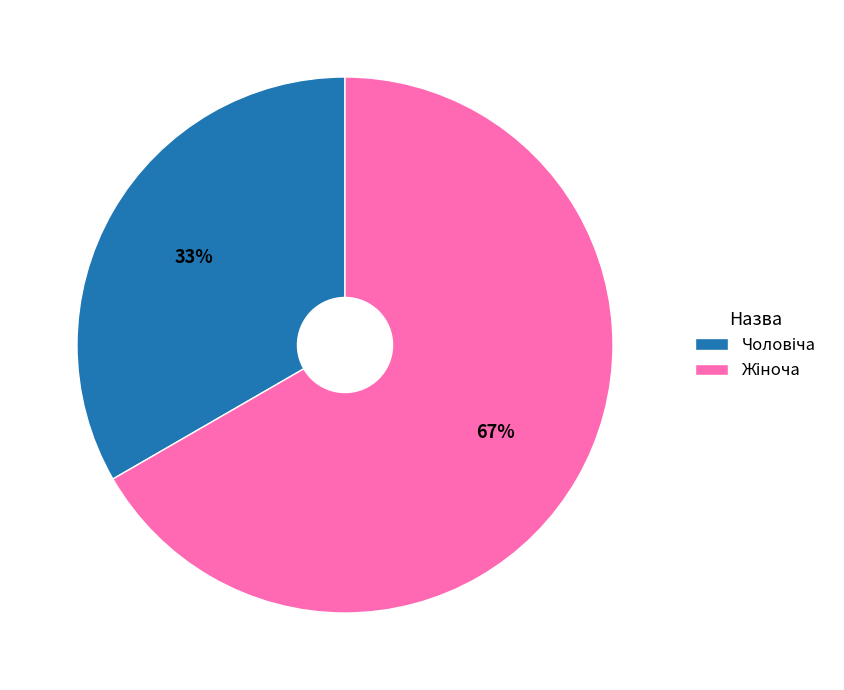

To the nearest percent, what is the average slice percentage?

50%